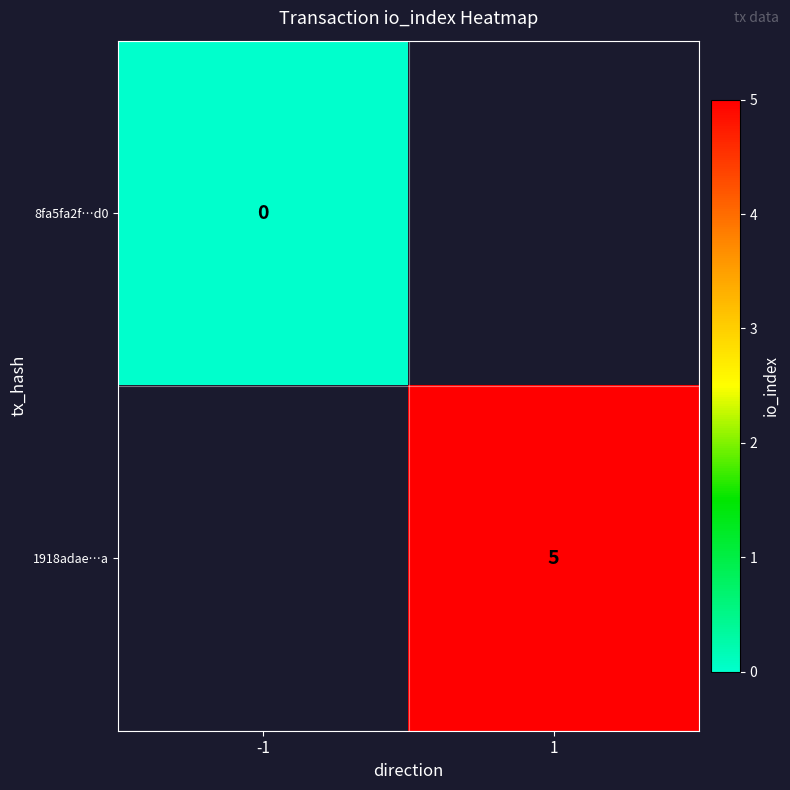

True or false: 1918adae…a has a value of 5 at 1.

True